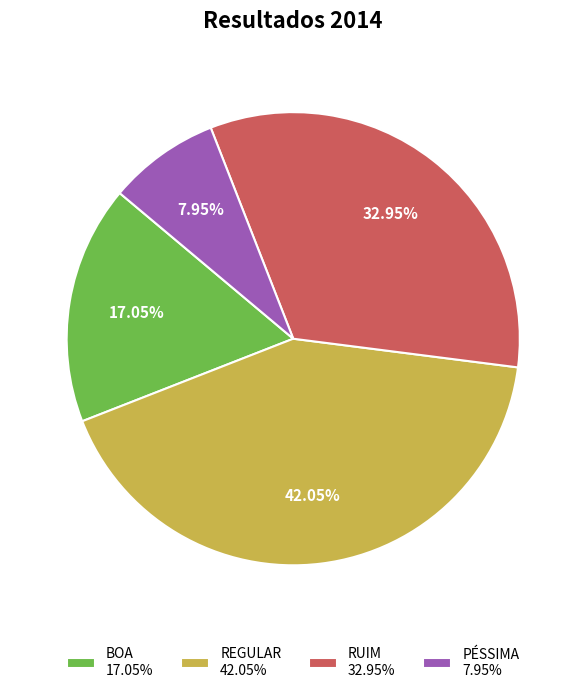

Between RUIM and BOA, which is larger?

RUIM